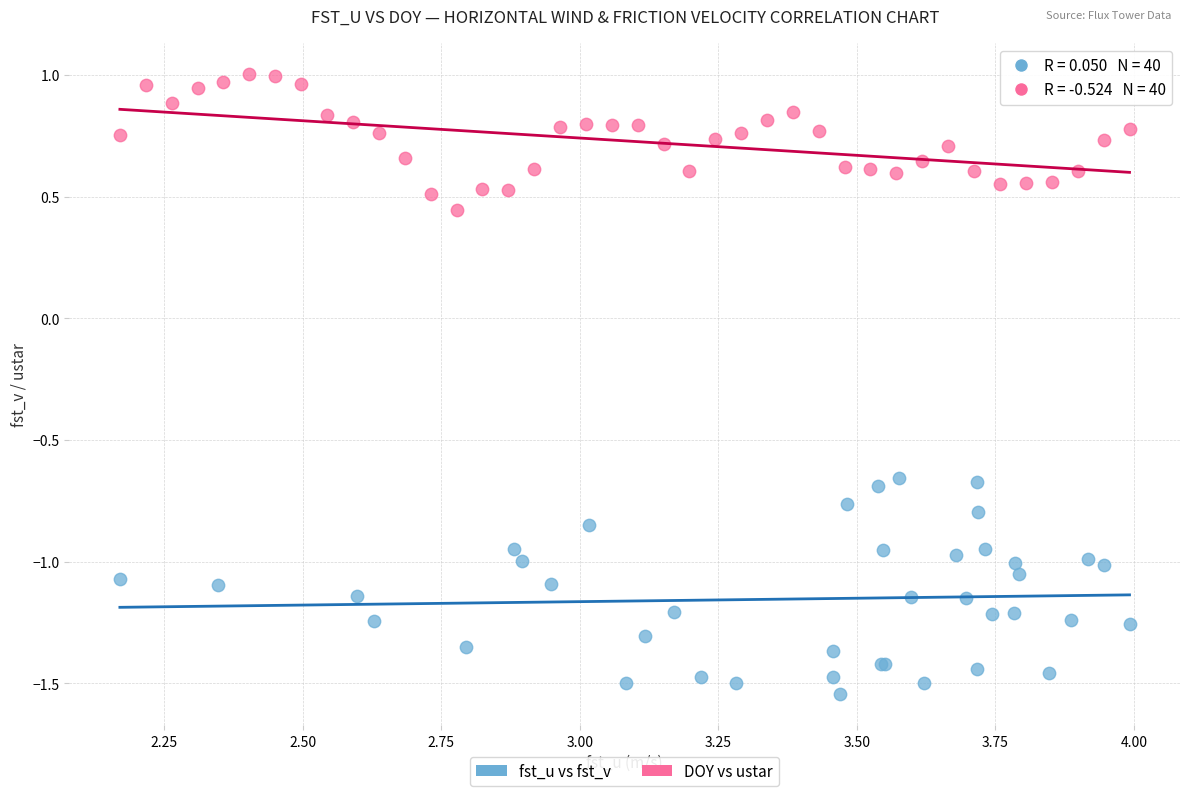

Which series reaches the maximum Y coordinate?

DOY vs ustar